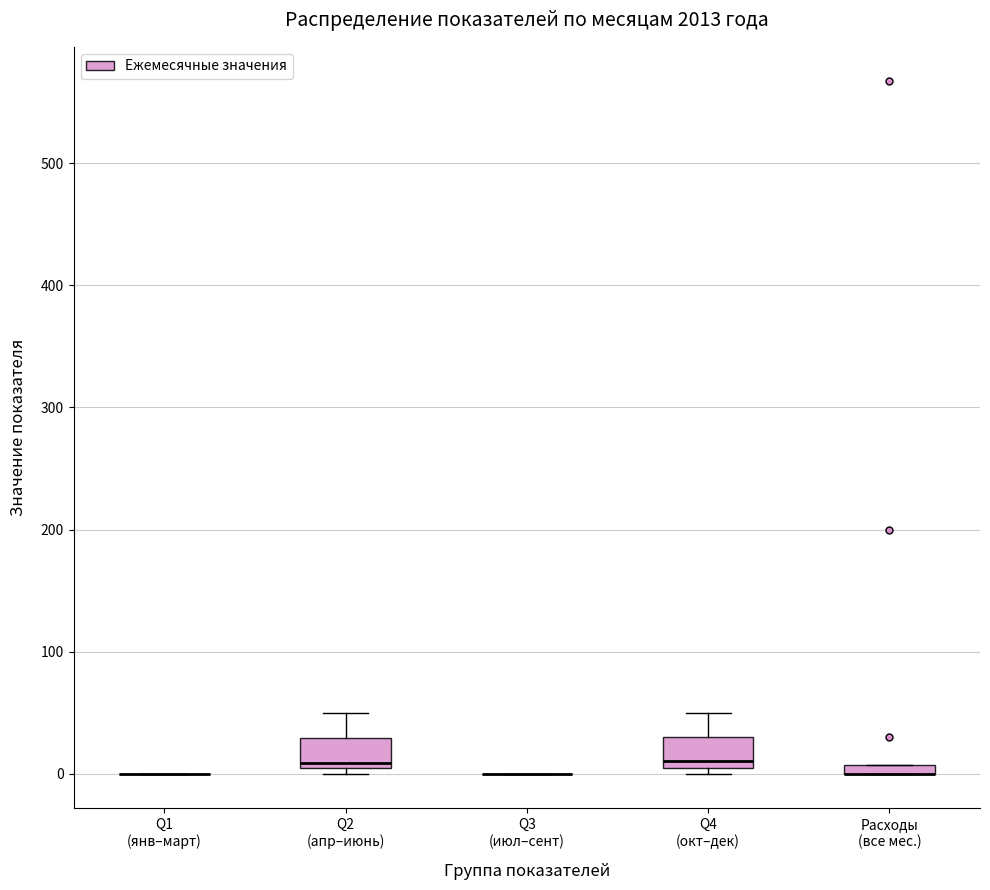

Where is the upper edge of the box for Q4 (окт–дек) on the y-axis? The values are not printed on the chart, so give them approximately, as read against the axis.

30